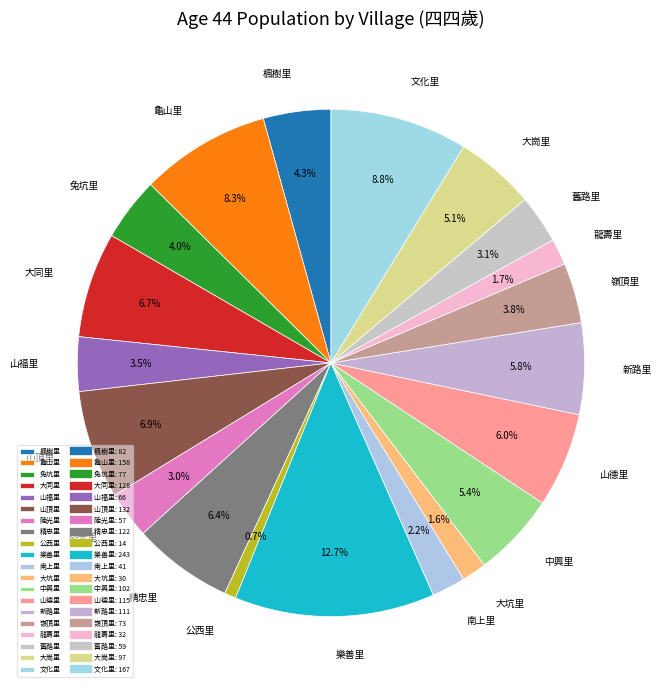

Is it true that 大同里 is 19% of the pie?

False